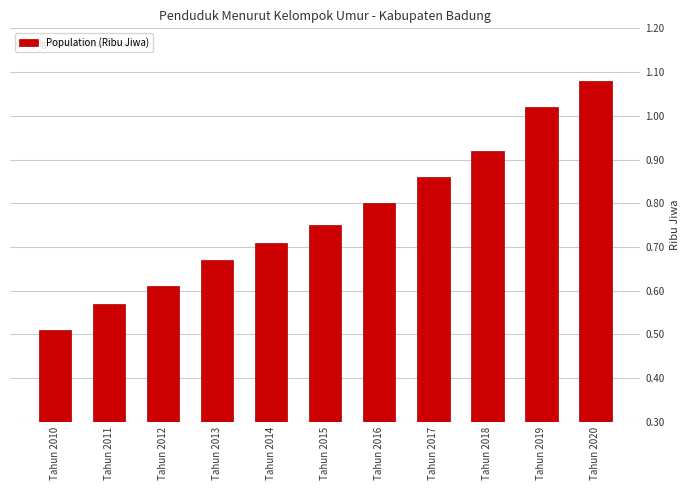

Where is the data nearest to the value 0?

Tahun 2010